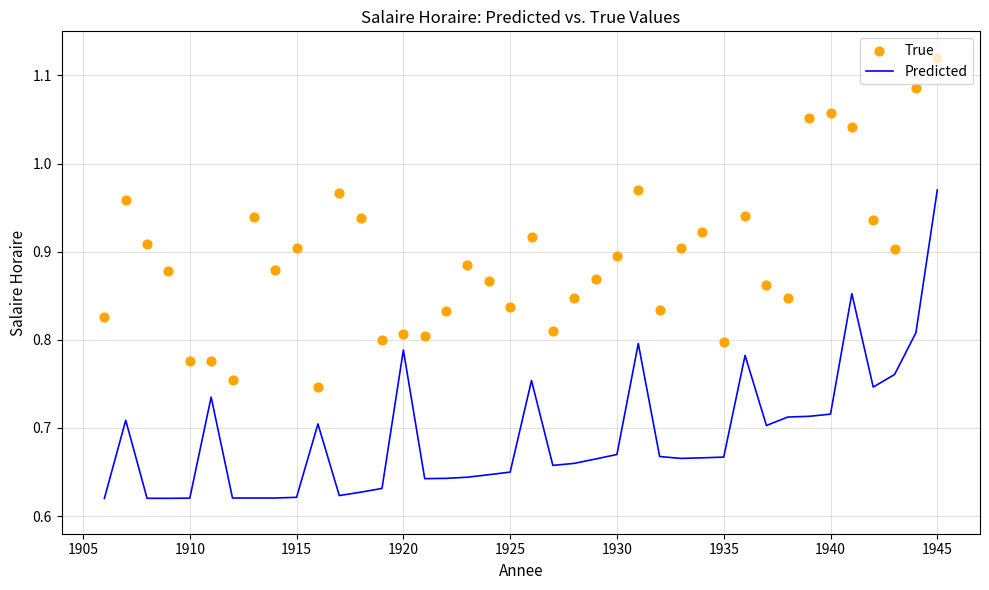

At which label does Predicted reach its peak?

1945